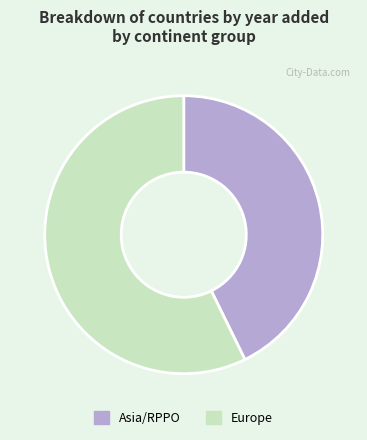

How many slices are in this pie chart?

2